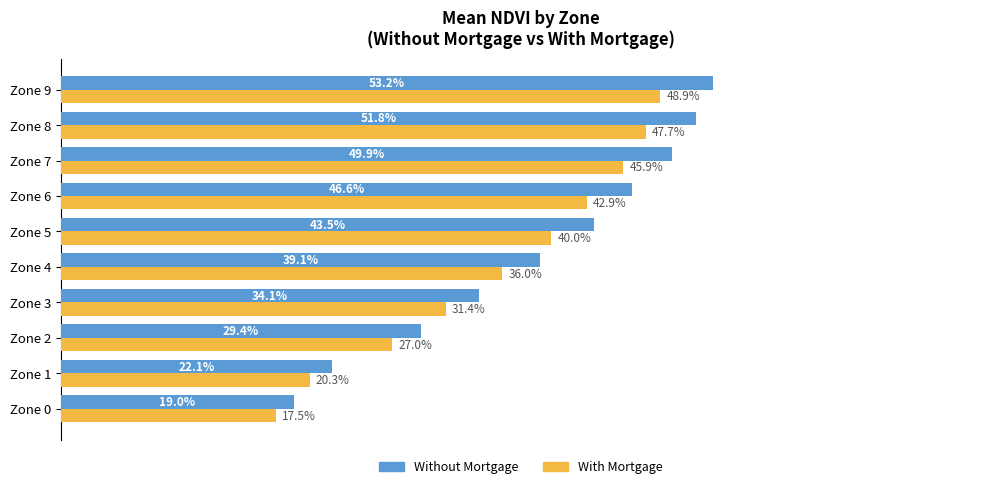

What are all the series names shown in the legend?

Without Mortgage, With Mortgage